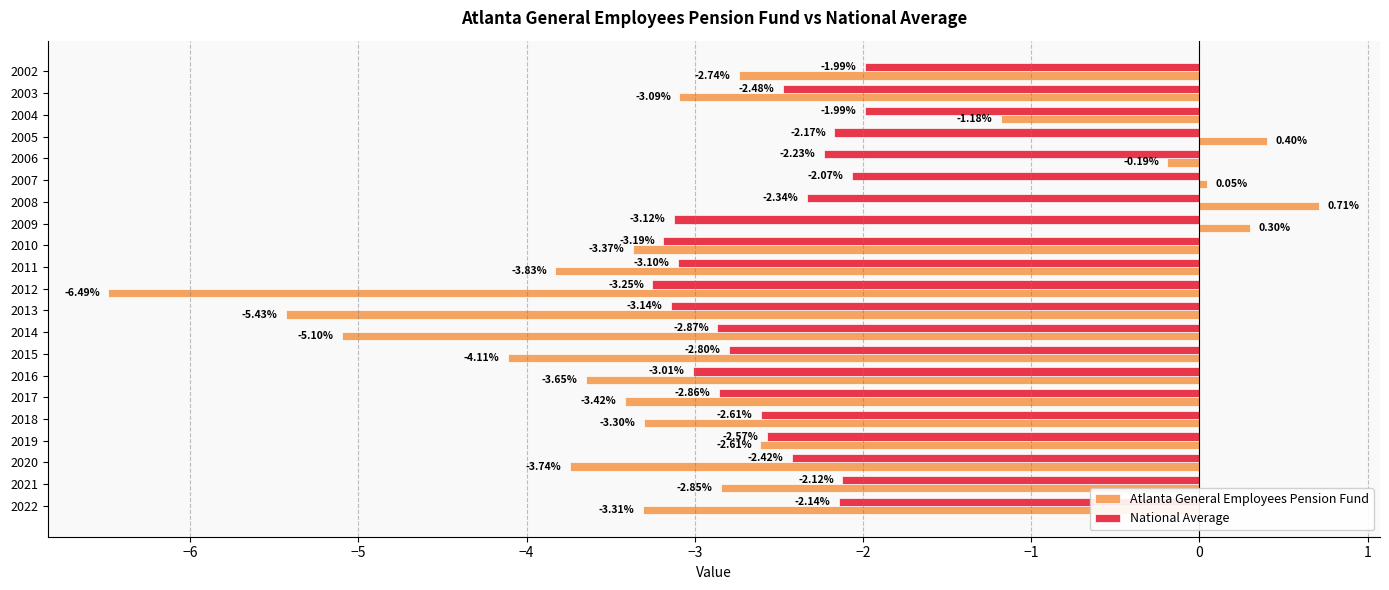

What is the difference between the maximum and second lowest values in the National Average series?

1.2